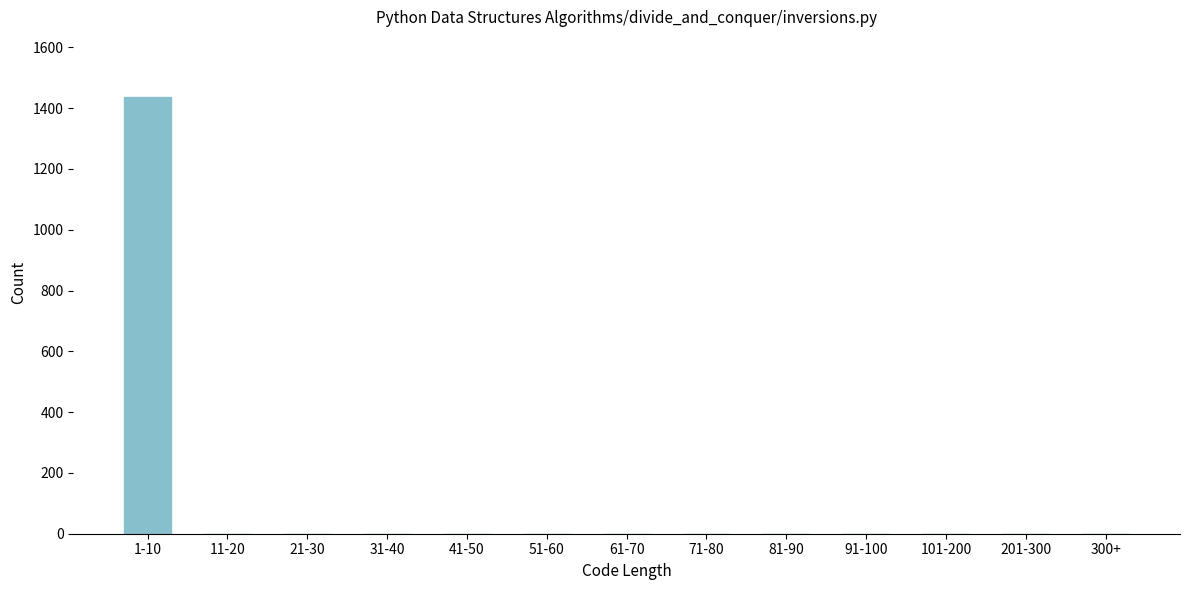

Reading left to right, list all the values displayed in this chart.

1-10=1437	11-20=0	21-30=0	31-40=0	41-50=0	51-60=0	61-70=0	71-80=0	81-90=0	91-100=0	101-200=0	201-300=0	300+=0